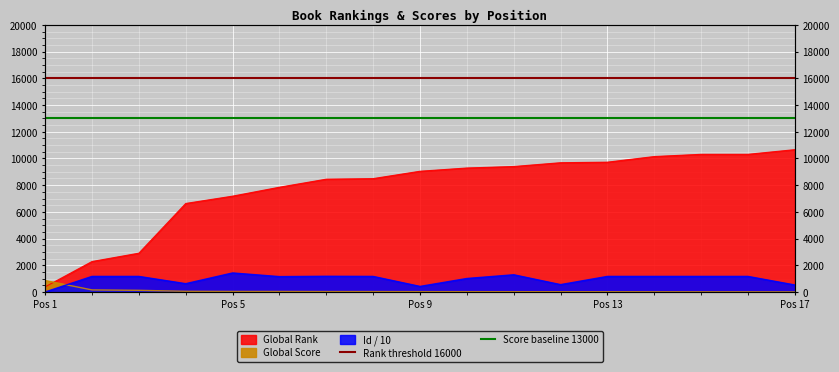

How many lines are shown in the chart?

2